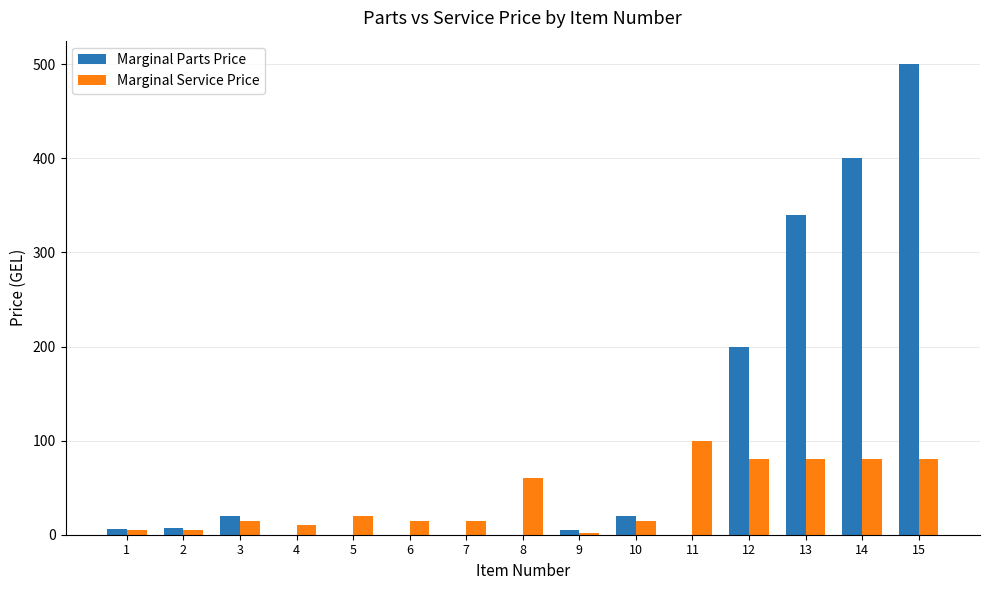

At which label is Marginal Parts Price closest to 250?

12